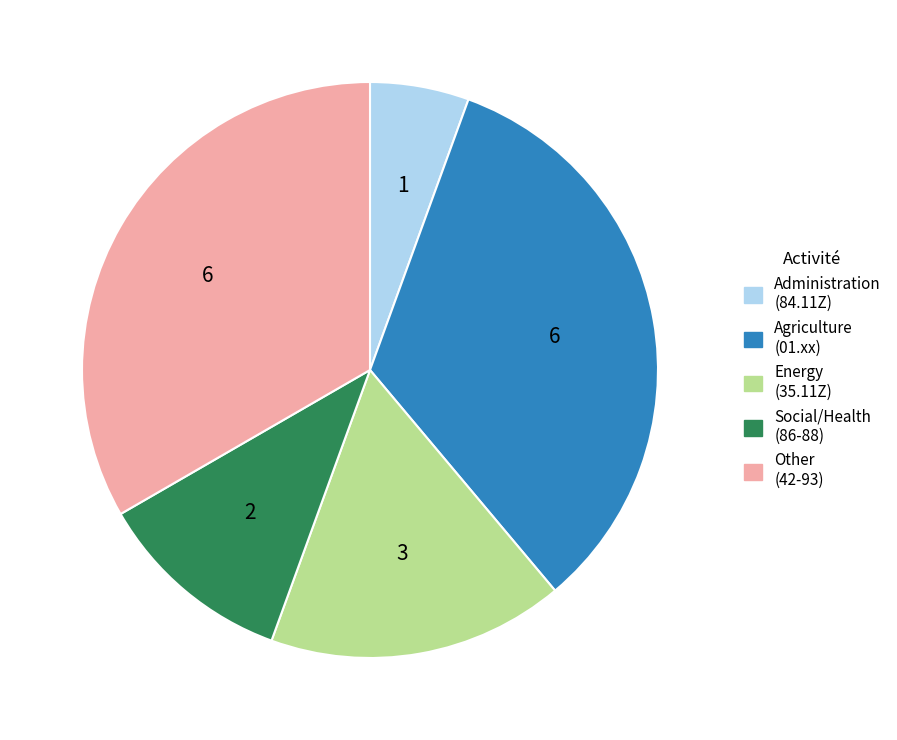

The Social/Health (86-88) slice represents 18% of the pie. True or false?

False